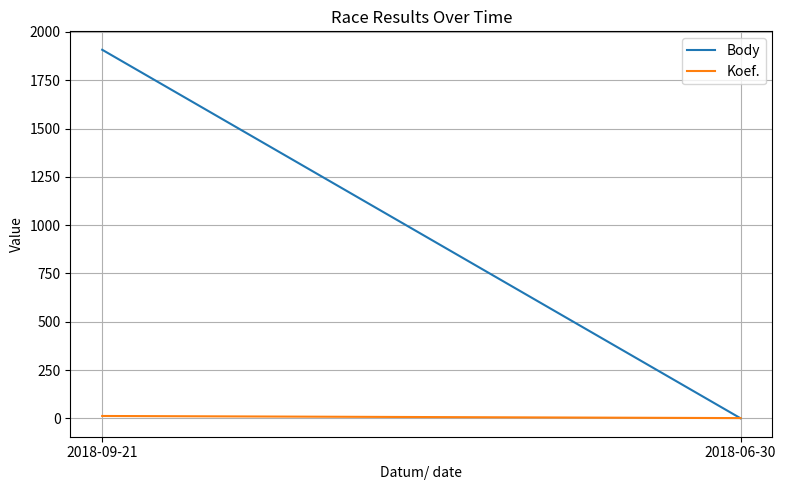

Which series has the widest spread of values?

Body